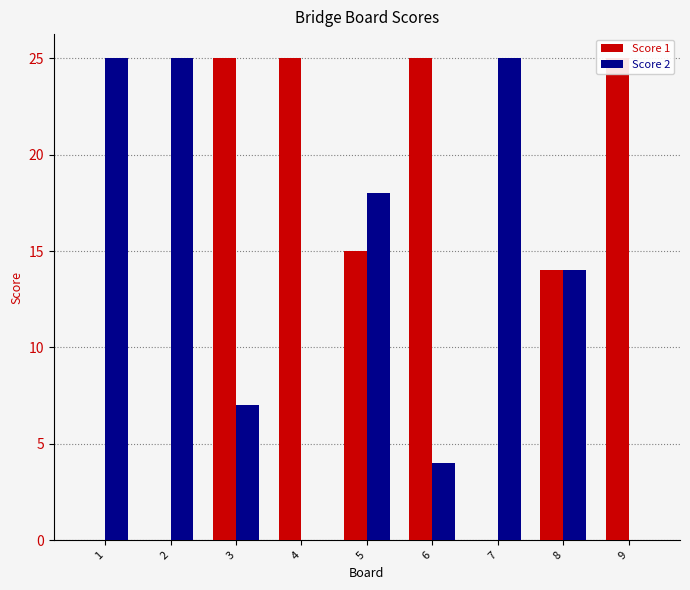

How many data points in Score 1 are above 15?

4